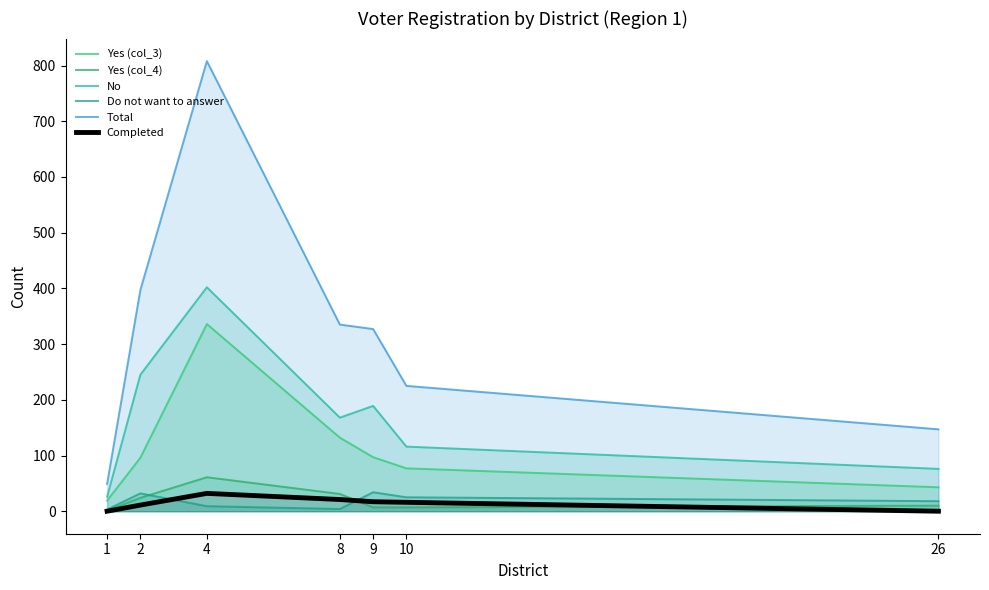

At which label does No reach its minimum?

1